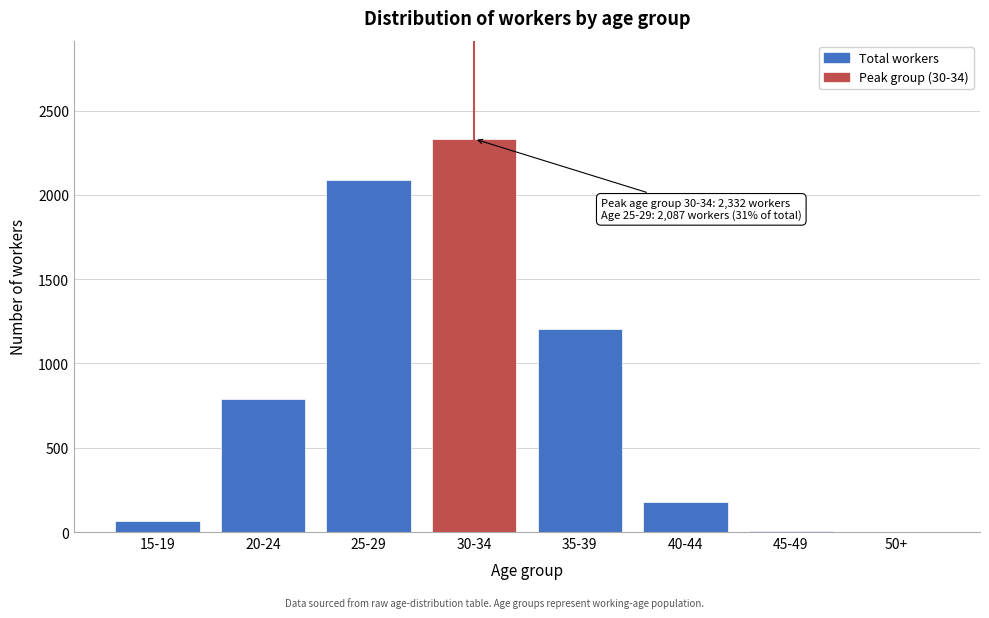

Which label corresponds to the largest value in the chart?

30-34